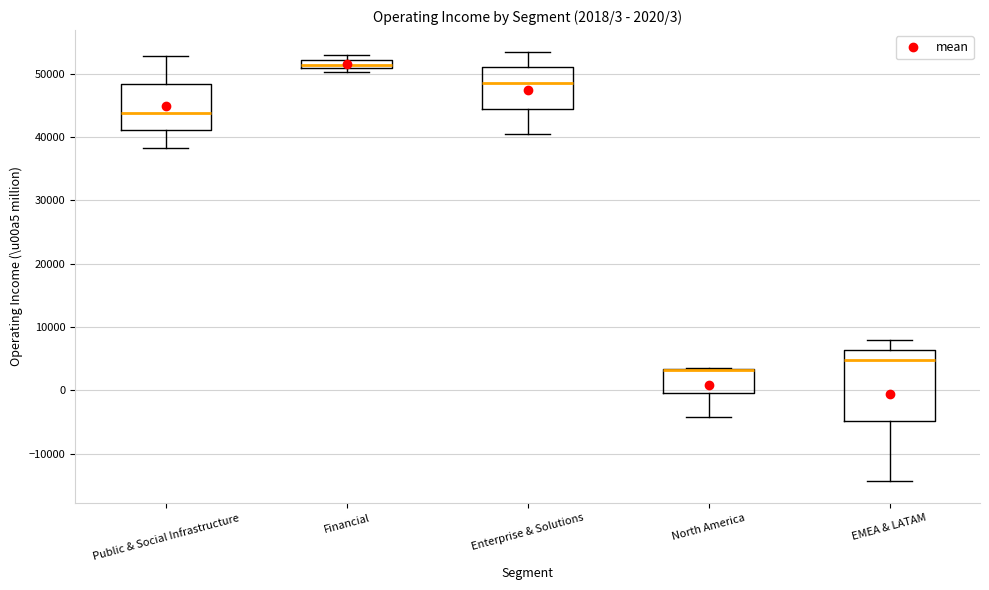

Comparing the boxes themselves (not the whiskers), which one is the tallest?

EMEA & LATAM